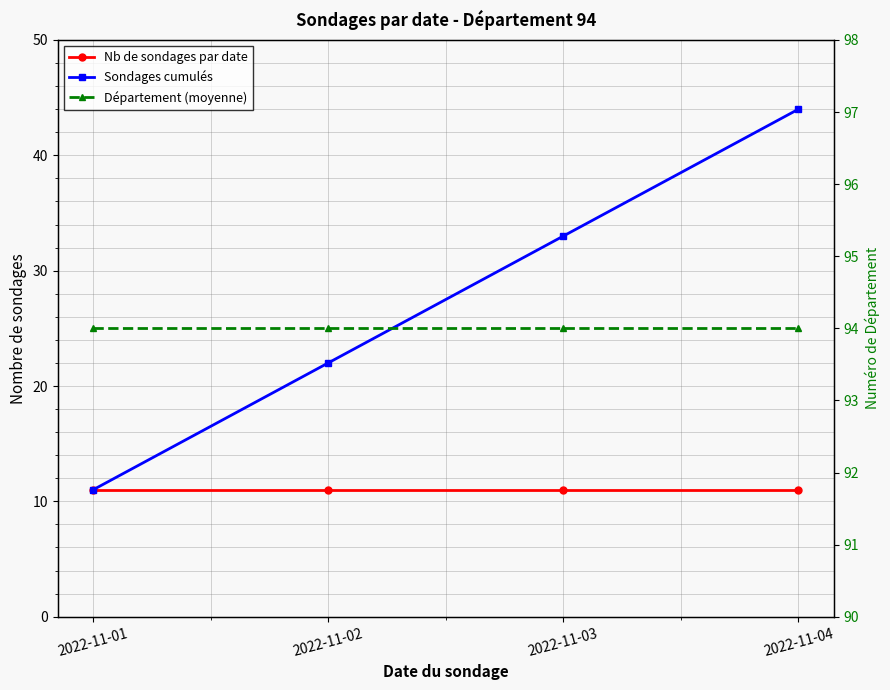

True or false: Nb de sondages par date has a value of 11 at 2022-11-01.

True